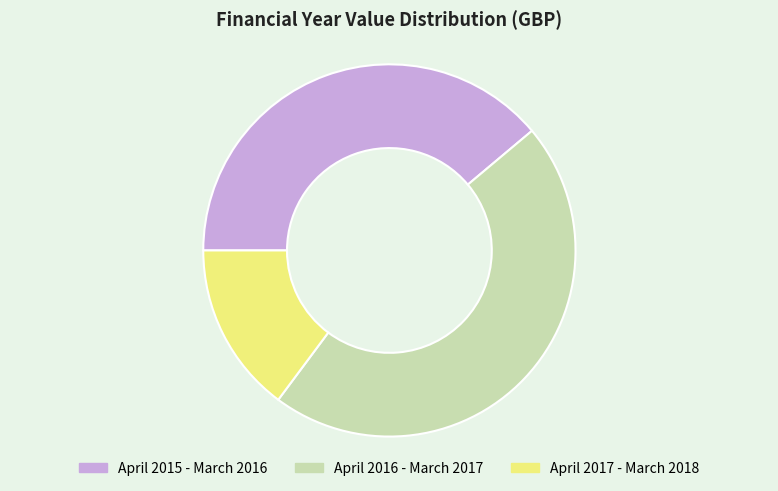

Does any single category account for the majority?

No